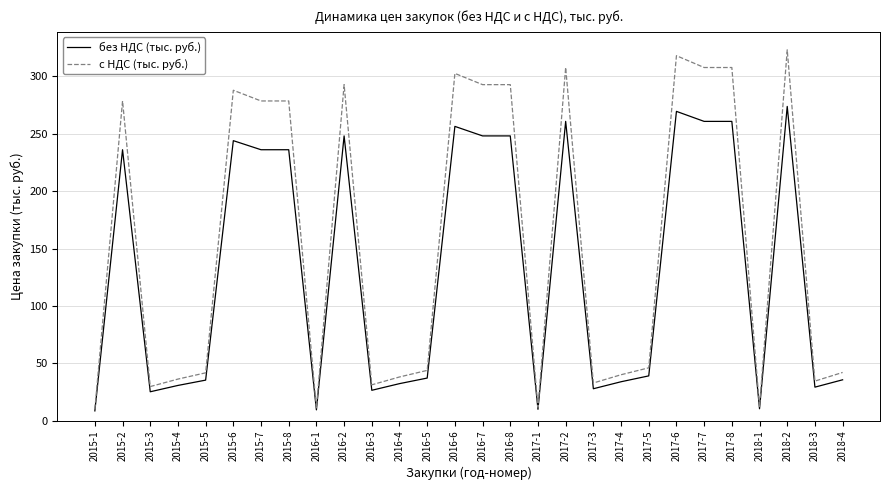

Where is the first local maximum for с НДС (тыс. руб.)?

2015-2